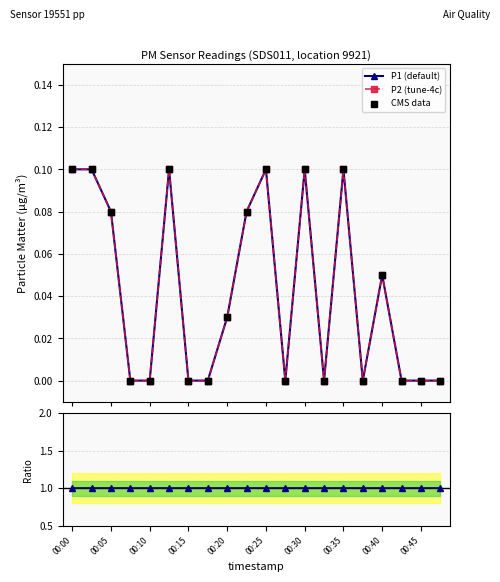

Which series has the widest spread of Y values?

P1 (default)